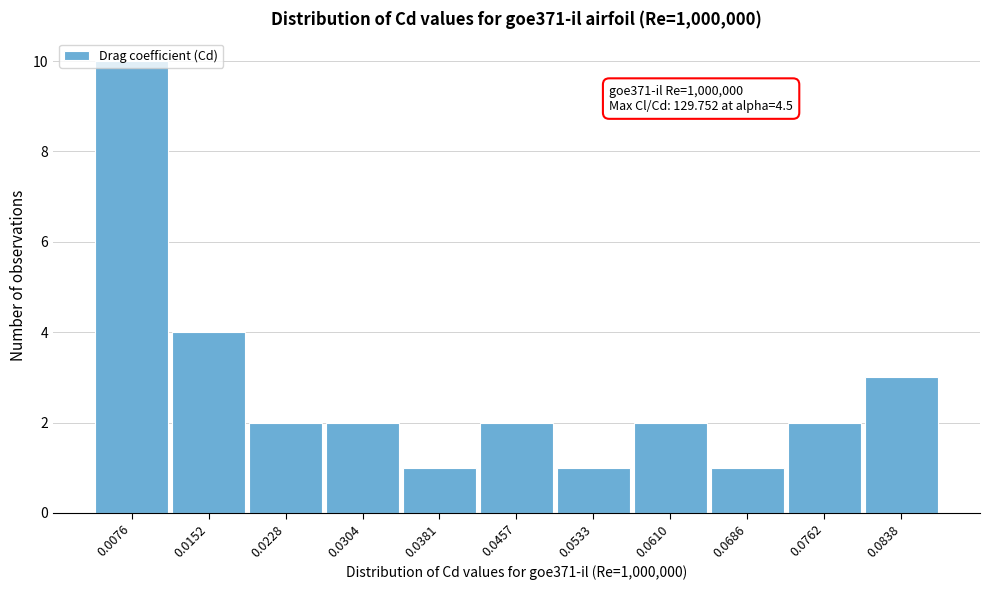

Approximately how many times larger is the value at 0.0152 compared to 0.0076?

0.4